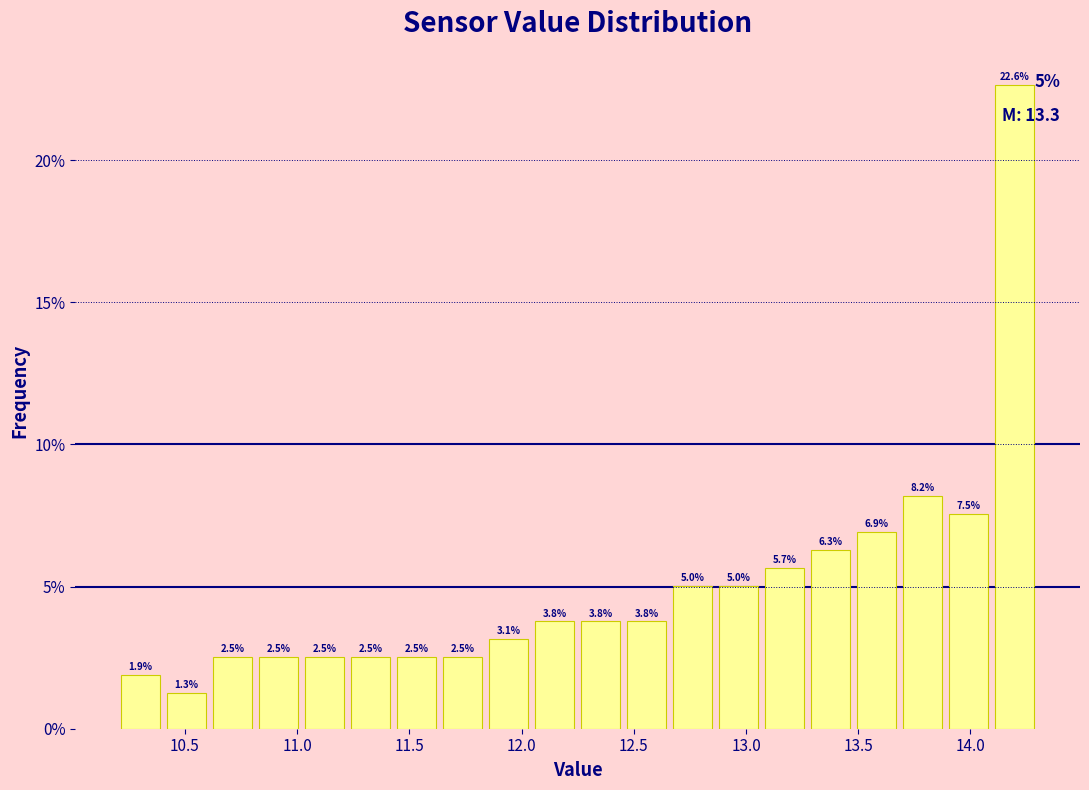

Reading left to right, transcribe this chart: for each bar, give the range it covers on the x-axis and its height. The bar edges are not printed on the chart, so give them approximately, as read against the axis.

10.200 to 10.405: 1.9
10.405 to 10.610: 1.3
10.610 to 10.815: 2.5
10.815 to 11.020: 2.5
11.020 to 11.225: 2.5
11.225 to 11.430: 2.5
11.430 to 11.635: 2.5
11.635 to 11.840: 2.5
11.840 to 12.045: 3.1
12.045 to 12.250: 3.8
12.250 to 12.455: 3.8
12.455 to 12.660: 3.8
12.660 to 12.865: 5.0
12.865 to 13.070: 5.0
13.070 to 13.275: 5.7
13.275 to 13.480: 6.3
13.480 to 13.685: 6.9
13.685 to 13.890: 8.2
13.890 to 14.095: 7.5
14.095 to 14.300: 22.6